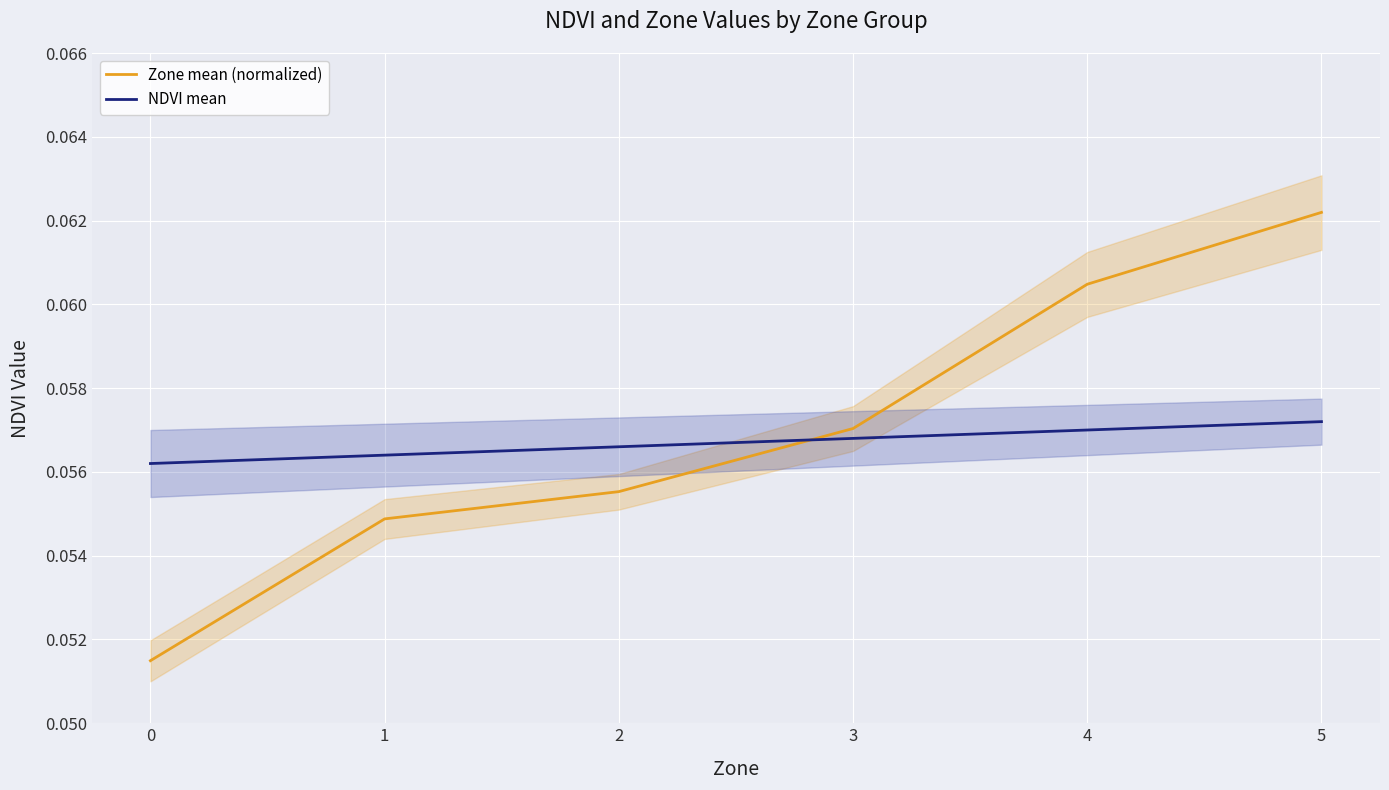

Is this an area chart (filled region under the line)?

No